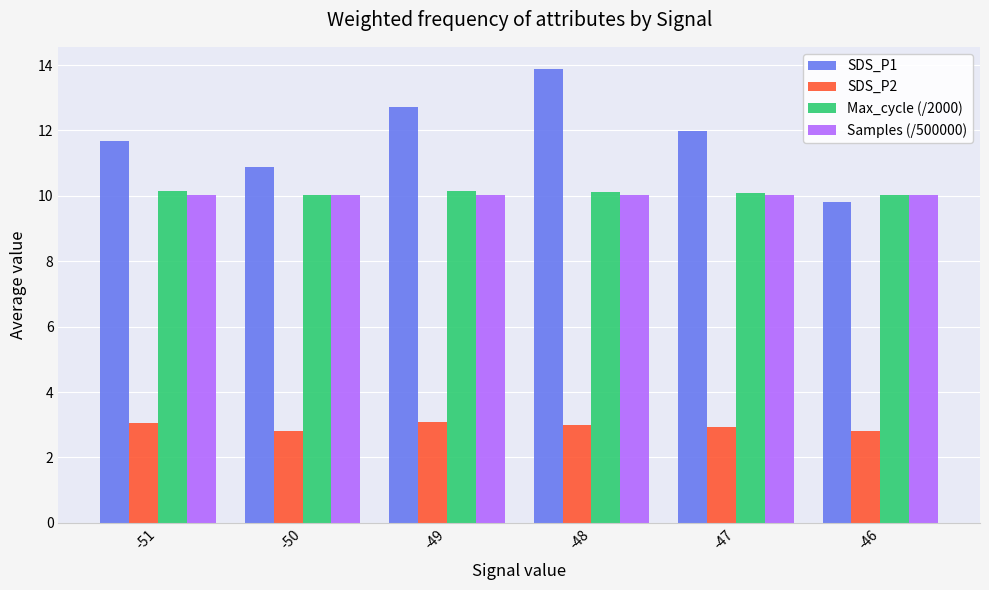

Between -49 and -47, which series saw the biggest shift?

SDS_P1